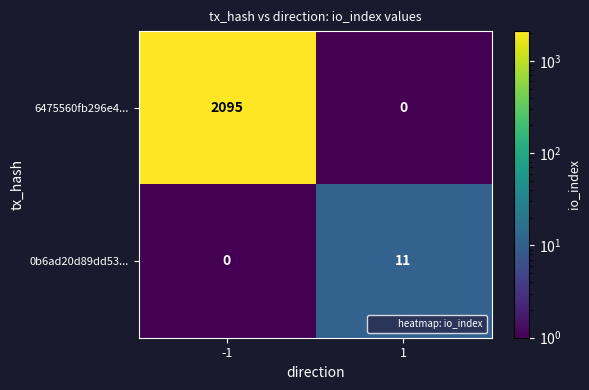

How many categories are shown in the chart?

2